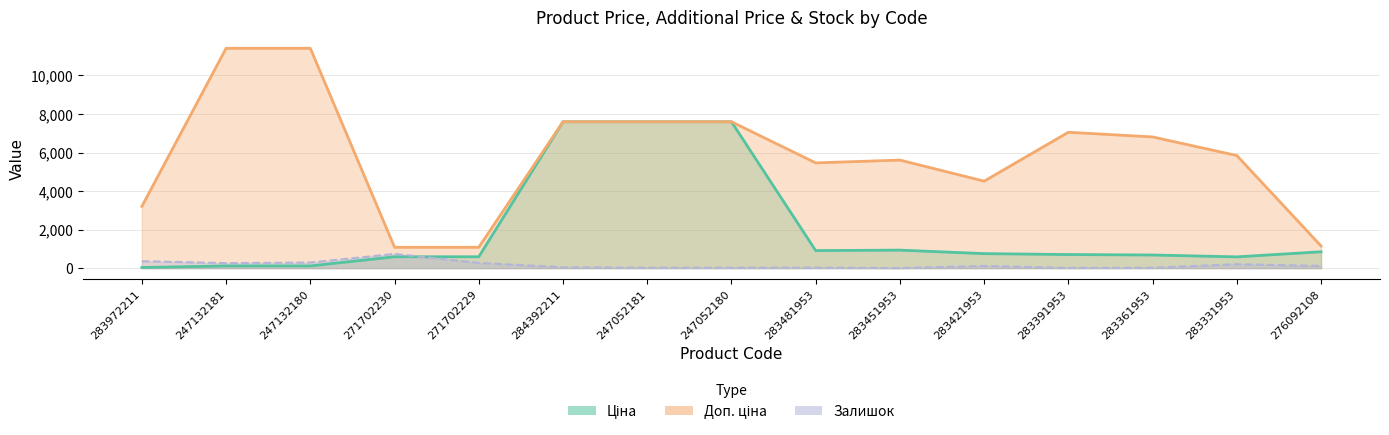

What is the approximate value of Ціна at 283391953?

705.1